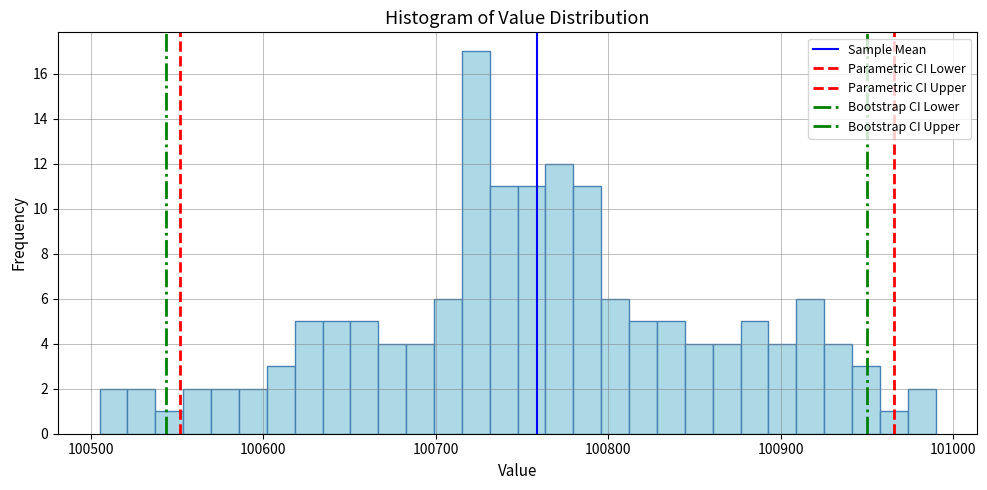

Read against the x-axis, roughly where is the centre of the tallest bar?

100720